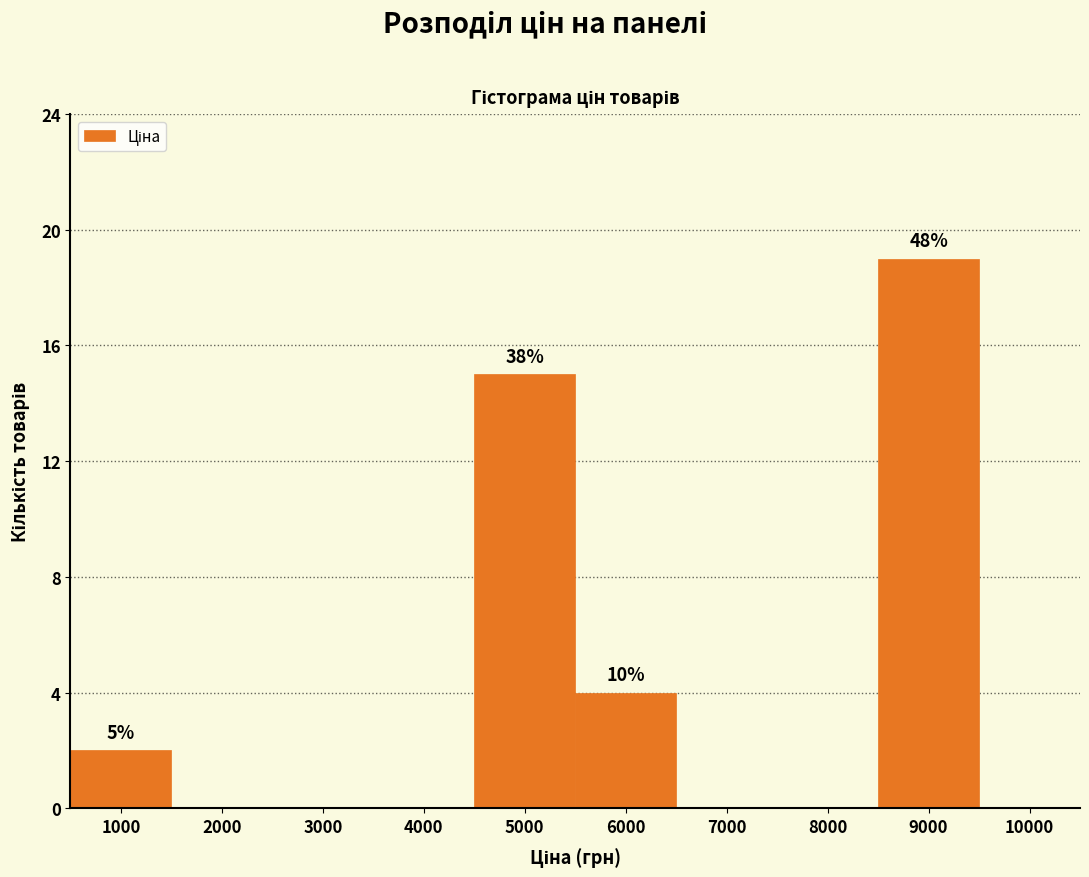

Reading left to right, transcribe all the data shown in this chart.

1000=2	2000=0	3000=0	4000=0	5000=15	6000=4	7000=0	8000=0	9000=19	10000=0